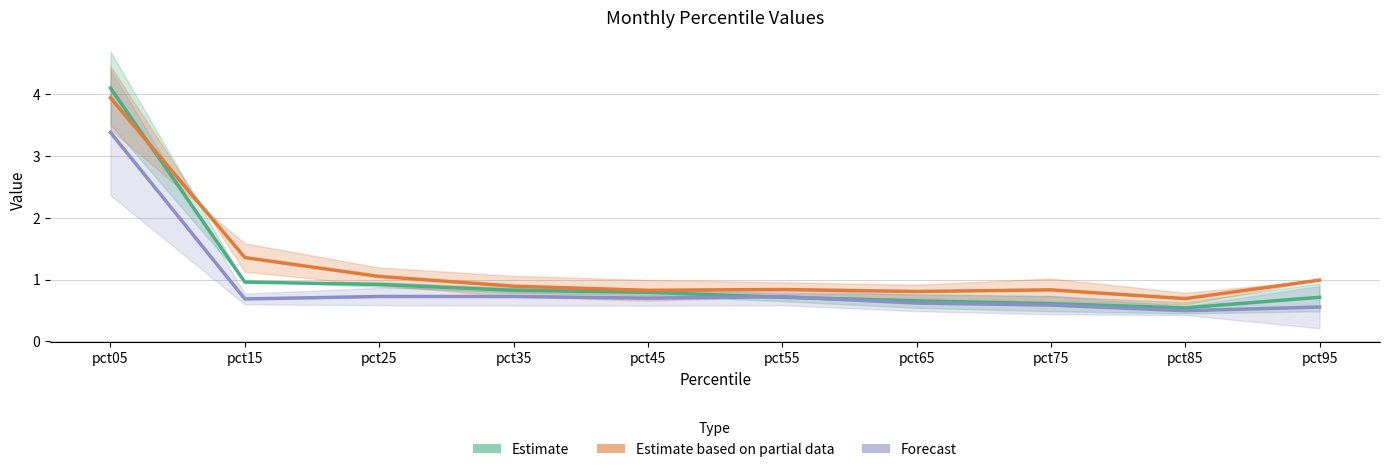

In Forecast, how many points are higher than both neighbors (excluding endpoints)?

2